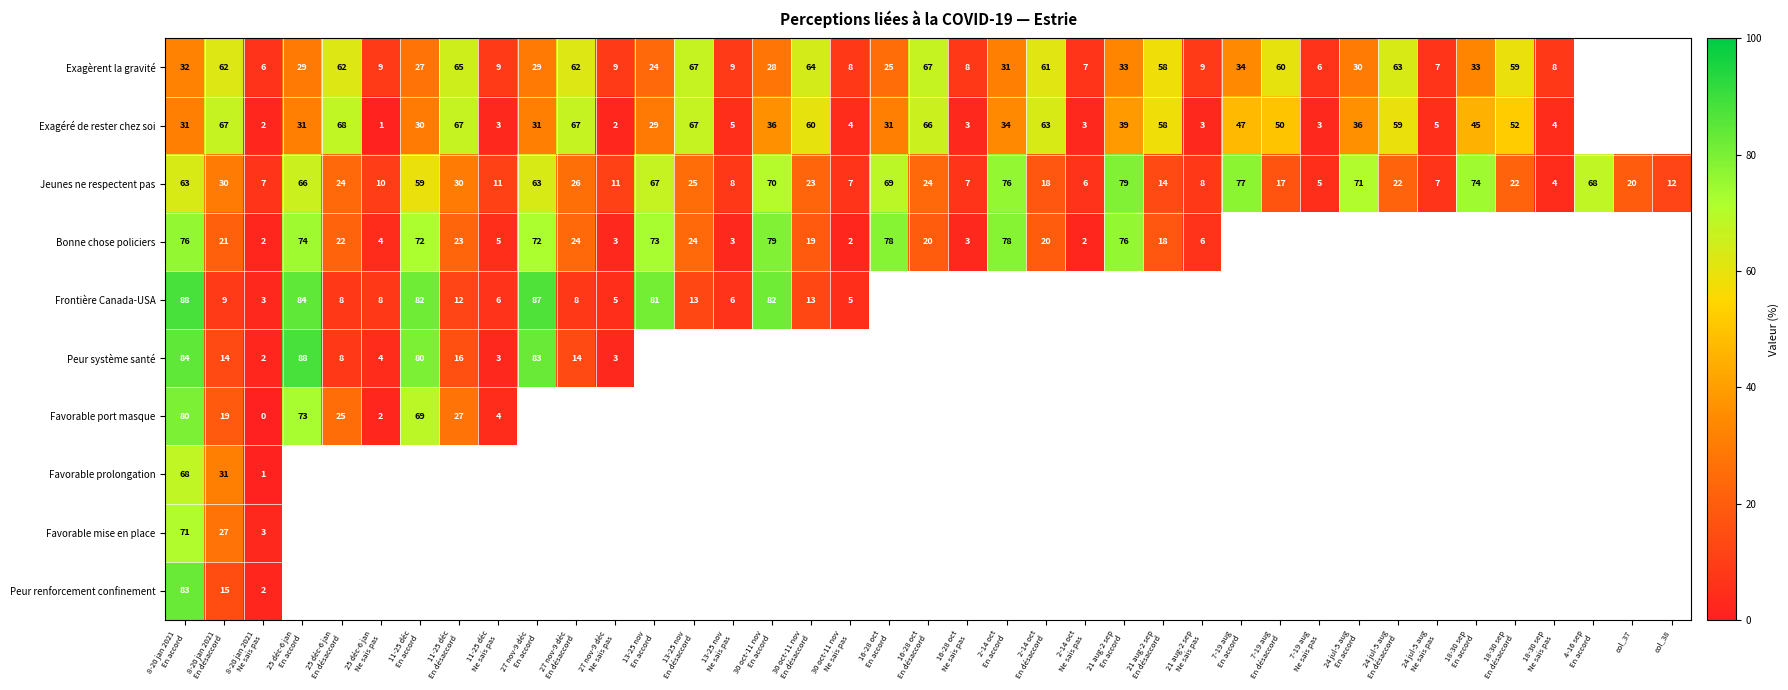

At which category does the chart reach its peak across all series?

8-20 jan 2021
En accord